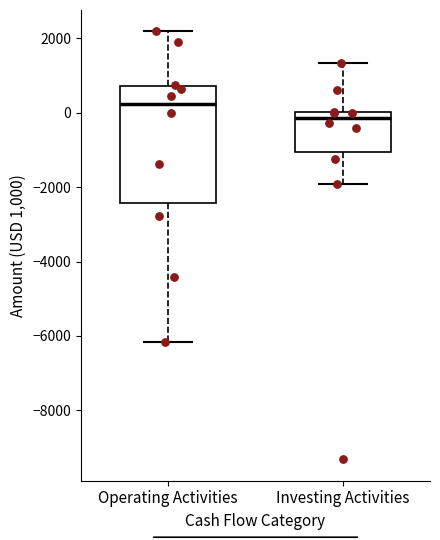

Reading left to right, read every box against the y-axis: the position of its median line, the range the box covers, and the ends of its whiskers. The values are not printed on the chart, so give them approximately, as read against the axis.

Operating Activities: median 200, box -2400 to 800, whiskers -6200 to 2200
Investing Activities: median -200, box -1000 to 0, whiskers -2000 to 1400